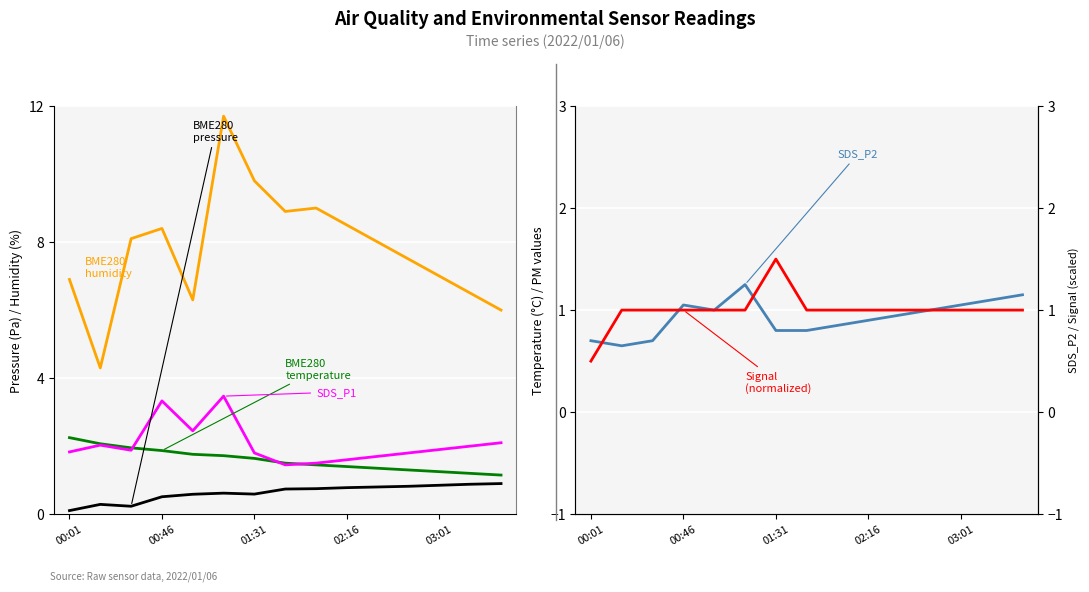

What is the label of the 15th point from the right?

00:01